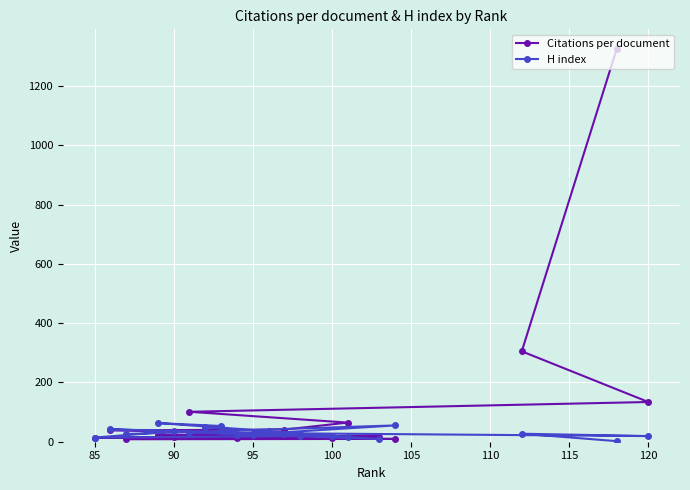

List the series in order of their overall mean, highest first.

Citations per document, H index